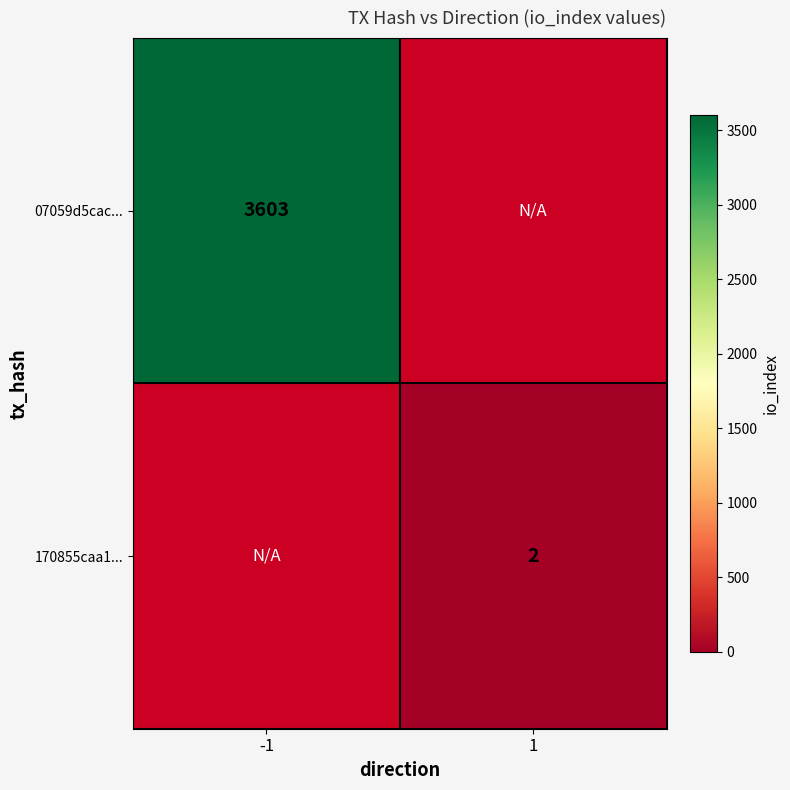

How many categories are shown in the chart?

2